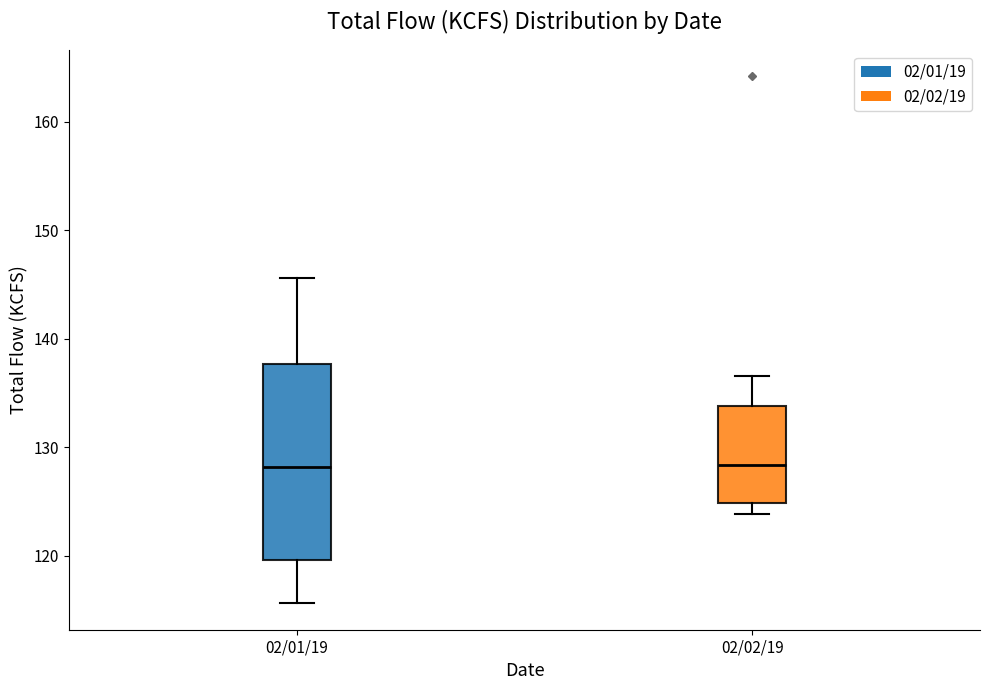

Reading left to right, transcribe this box plot: for each box, give where its median line is, the range the box spans, and where its two whiskers end, as read against the y-axis. The values are not printed on the chart, so give them approximately, as read against the axis.

02/01/19: median 128, box 120 to 138, whiskers 116 to 146
02/02/19: median 128, box 125 to 134, whiskers 124 to 137